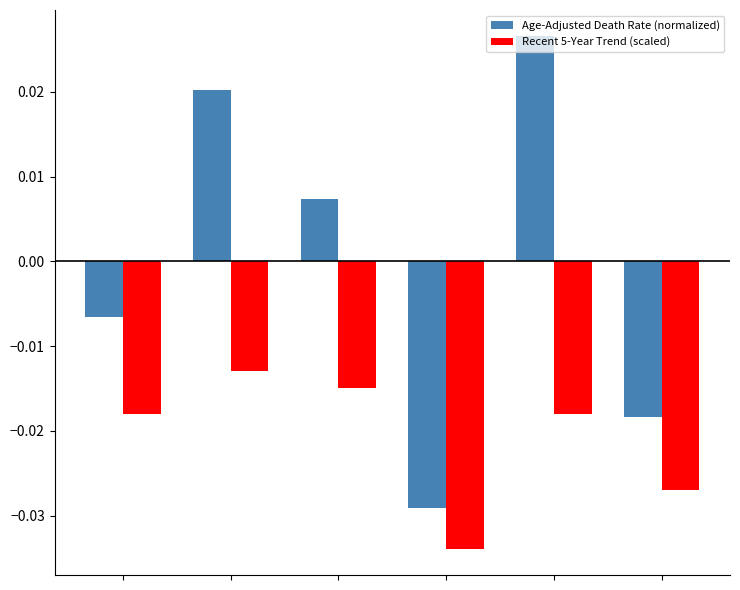

Which series has the largest total across all categories?

Age-Adjusted Death Rate (normalized)